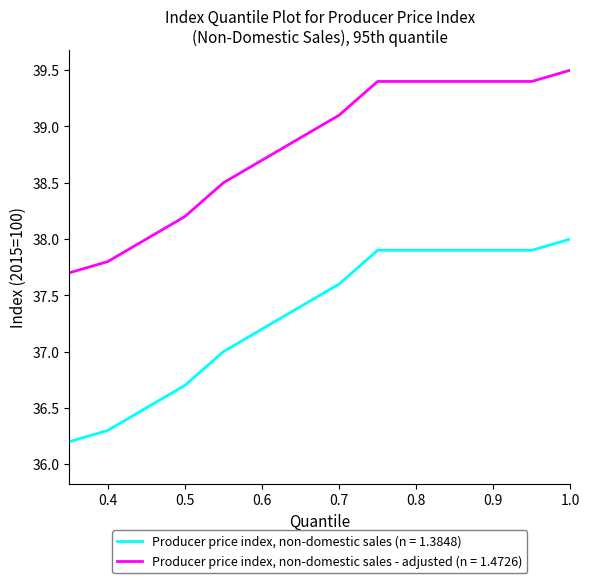

What is the difference between the maximum and minimum values in the Producer price index, non-domestic sales - adjusted (n = 1.4726) series?

2.0